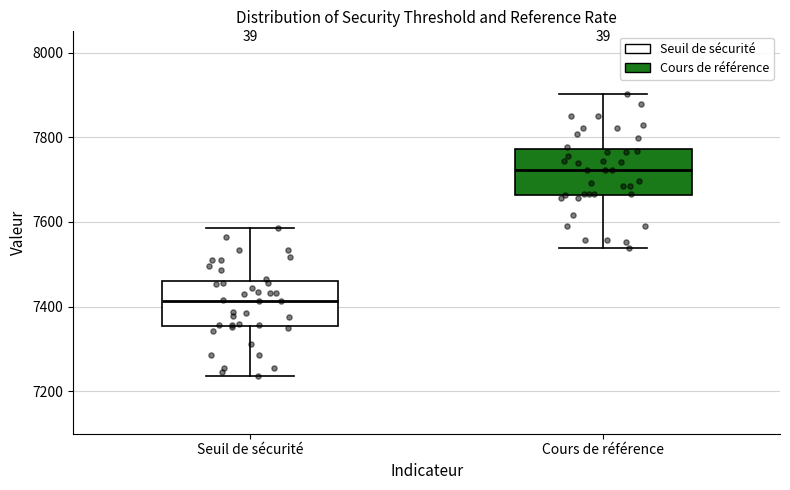

Reading left to right, read every box against the y-axis: the position of its median line, the range the box covers, and the ends of its whiskers. The values are not printed on the chart, so give them approximately, as read against the axis.

Seuil de sécurité: median 7420, box 7360 to 7460, whiskers 7240 to 7580
Cours de référence: median 7720, box 7660 to 7780, whiskers 7540 to 7900